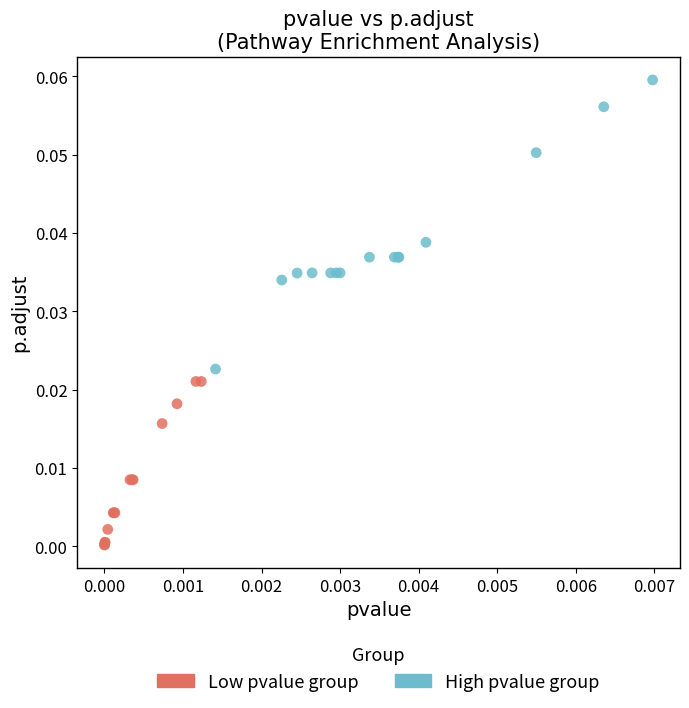

Which series contains the lowest Y value?

Low pvalue group